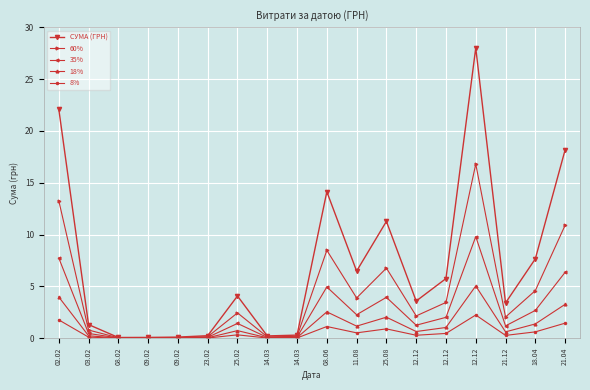

How many distinct data groups are displayed?

5